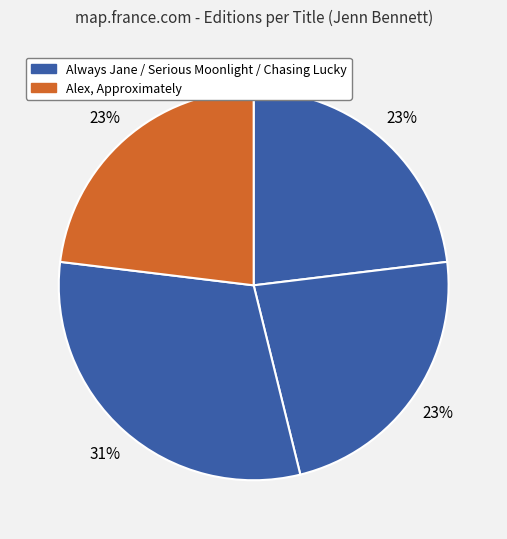

How many segments does this pie chart have?

4